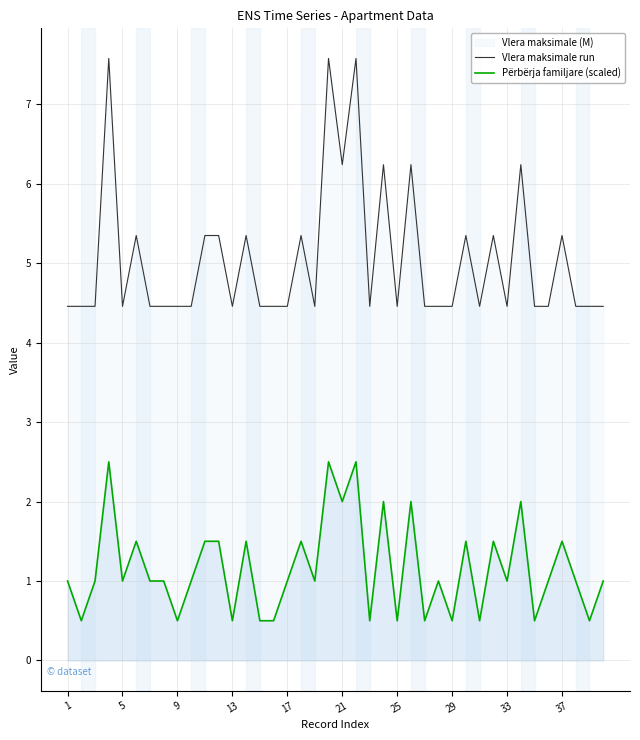

What is the difference between the maximum and minimum values in the Përbërja familjare (scaled) series?

2.0